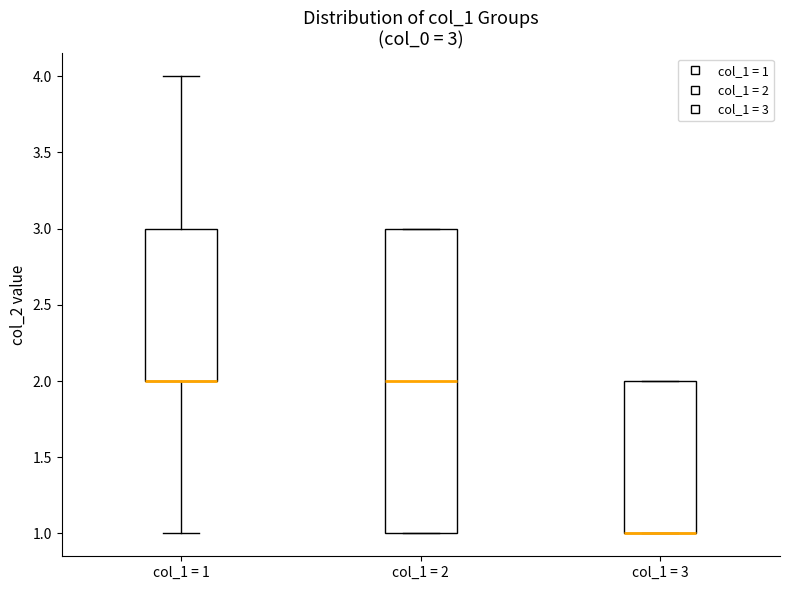

Which box is the tallest, from its lower edge to its upper edge?

col_1 = 2